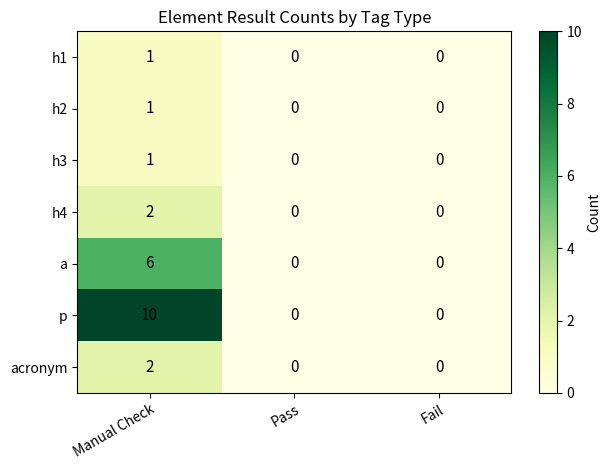

True or false: acronym has a value of 1 at Manual Check.

False